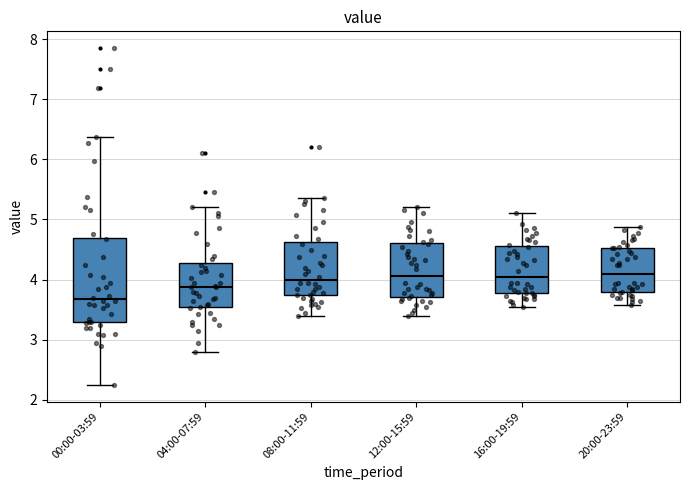

Reading left to right, transcribe this box plot: for each box, give where its median line is, the range the box spans, and where its two whiskers end, as read against the y-axis. The values are not printed on the chart, so give them approximately, as read against the axis.

00:00-03:59: median 3.7, box 3.3 to 4.7, whiskers 2.3 to 6.4
04:00-07:59: median 3.9, box 3.5 to 4.3, whiskers 2.8 to 5.2
08:00-11:59: median 4.0, box 3.7 to 4.6, whiskers 3.4 to 5.4
12:00-15:59: median 4.1, box 3.7 to 4.6, whiskers 3.4 to 5.2
16:00-19:59: median 4.1, box 3.8 to 4.6, whiskers 3.6 to 5.1
20:00-23:59: median 4.1, box 3.8 to 4.5, whiskers 3.6 to 4.9